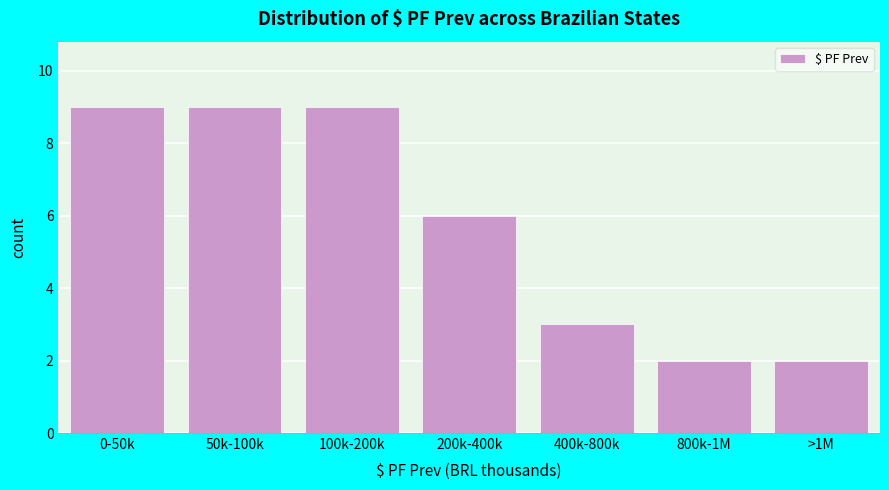

Reading left to right, extract all data points from this chart.

0-50k=9	50k-100k=9	100k-200k=9	200k-400k=6	400k-800k=3	800k-1M=2	>1M=2